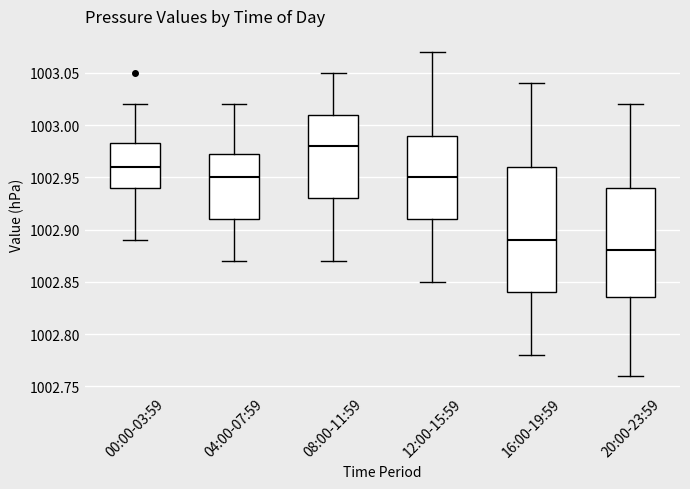

Reading left to right, read every box against the y-axis: the position of its median line, the range the box covers, and the ends of its whiskers. The values are not printed on the chart, so give them approximately, as read against the axis.

00:00-03:59: median 1002.960, box 1002.940 to 1002.985, whiskers 1002.890 to 1003.020
04:00-07:59: median 1002.950, box 1002.910 to 1002.975, whiskers 1002.870 to 1003.020
08:00-11:59: median 1002.980, box 1002.930 to 1003.010, whiskers 1002.870 to 1003.050
12:00-15:59: median 1002.950, box 1002.910 to 1002.990, whiskers 1002.850 to 1003.070
16:00-19:59: median 1002.890, box 1002.840 to 1002.960, whiskers 1002.780 to 1003.040
20:00-23:59: median 1002.880, box 1002.835 to 1002.940, whiskers 1002.760 to 1003.020